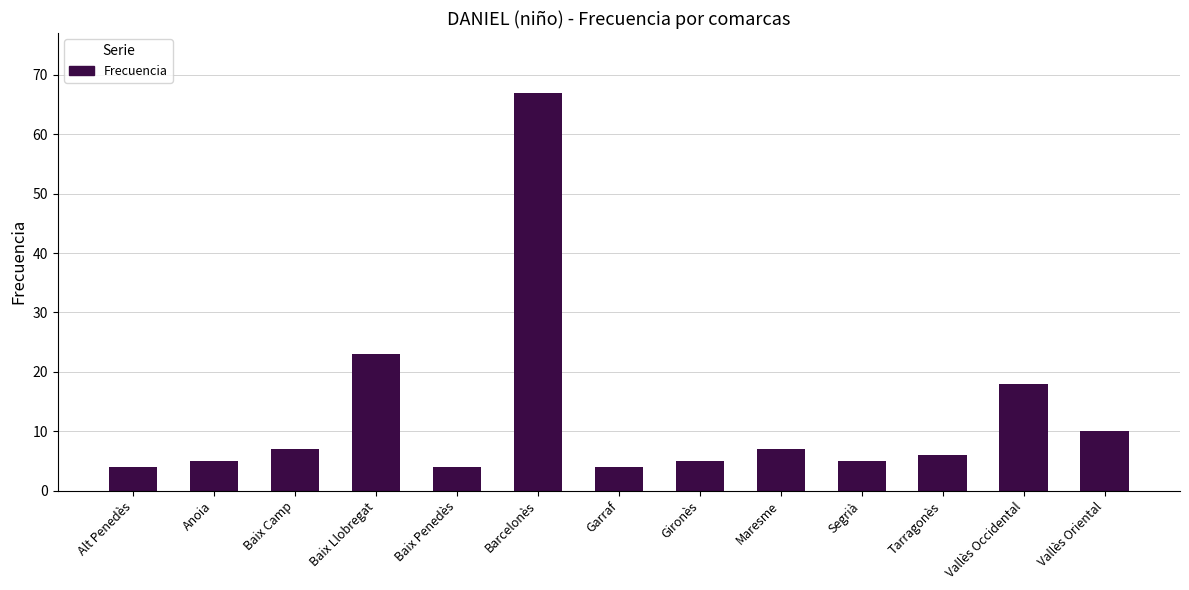

What is the sum of the values at Baix Llobregat and Alt Penedès?

27